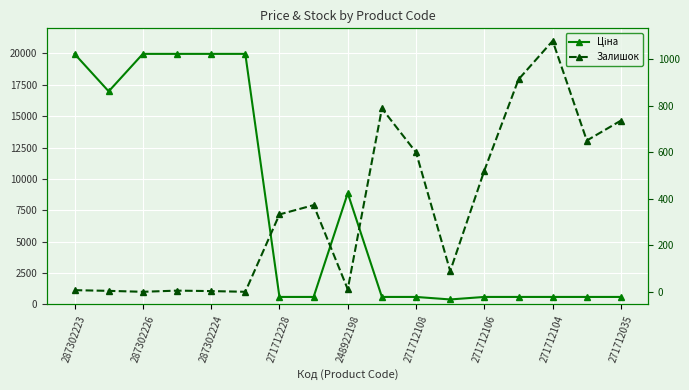

Which series changed the most between 271712106 and 13?

Залишок